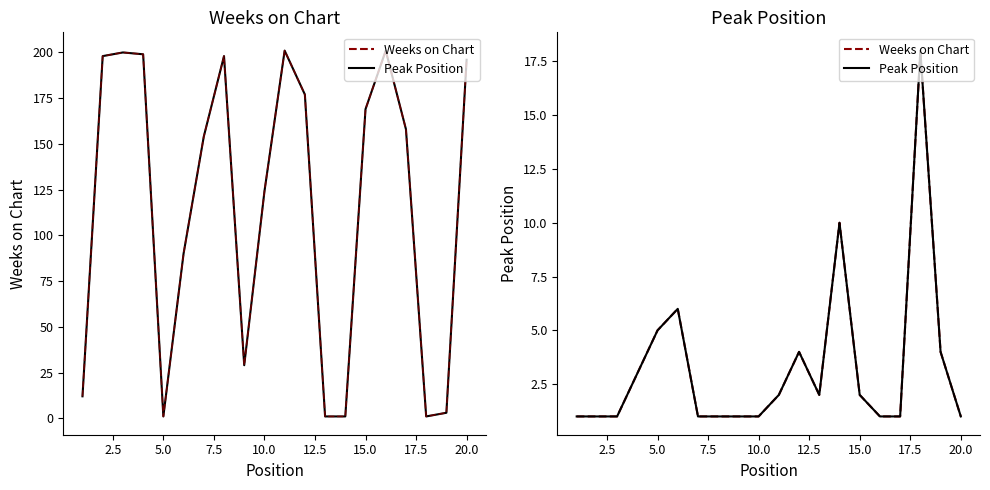

Reading left to right, list all the values displayed in this chart.

Weeks on Chart: 1	1	1	3	5	6	1	1	1	1	2	4	2	10	2	1	1	18	4	1
Weeks on Chart (dashed): 12	198	200	199	1	90	154	198	29	124	201	177	1	1	169	201	158	1	3	196
Peak Position: 1	1	1	3	5	6	1	1	1	1	2	4	2	10	2	1	1	18	4	1